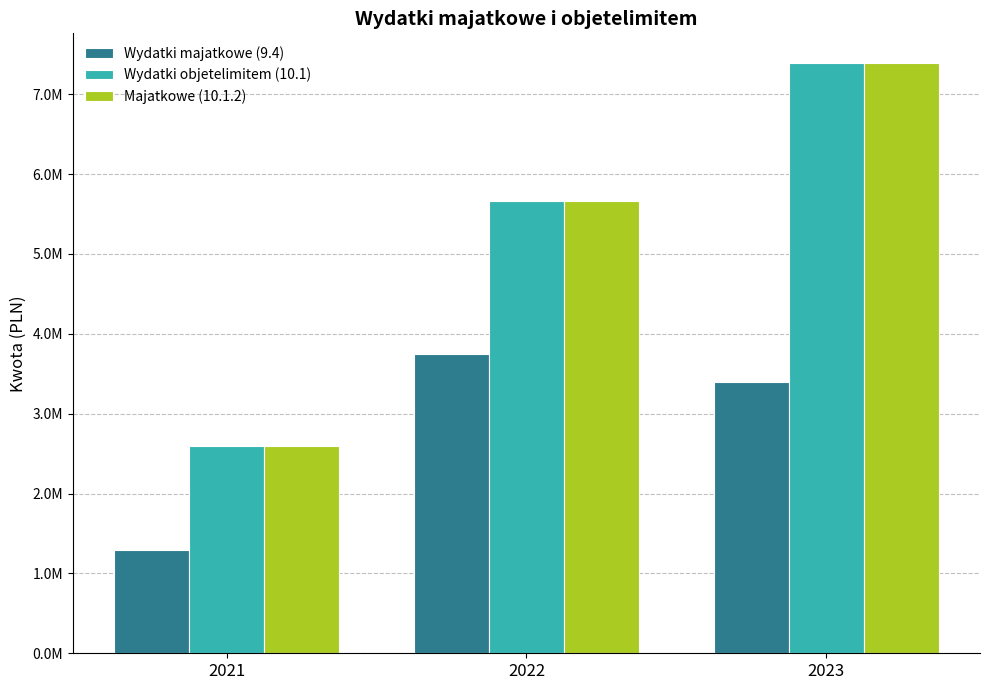

At which category is the sum across all series the highest?

2023